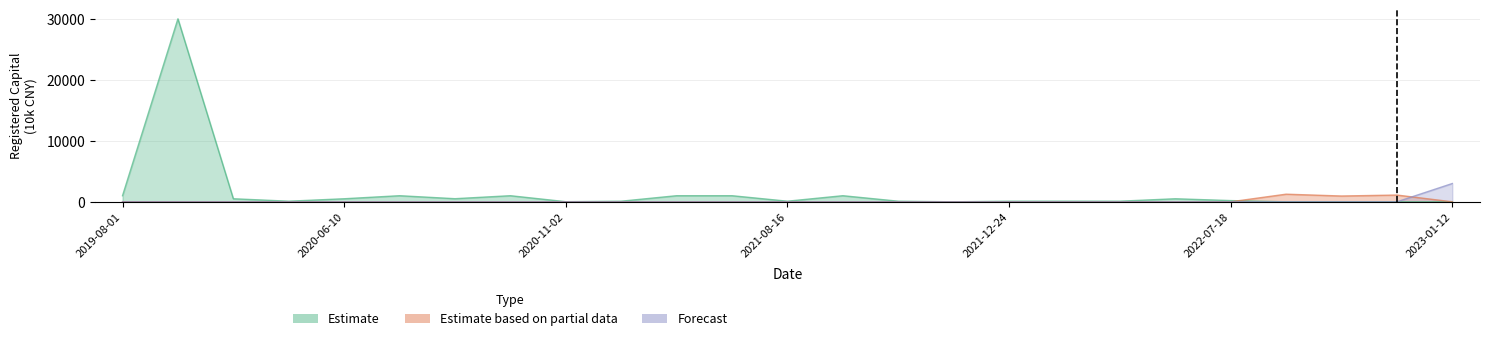

Which series has the widest spread of values?

Estimate